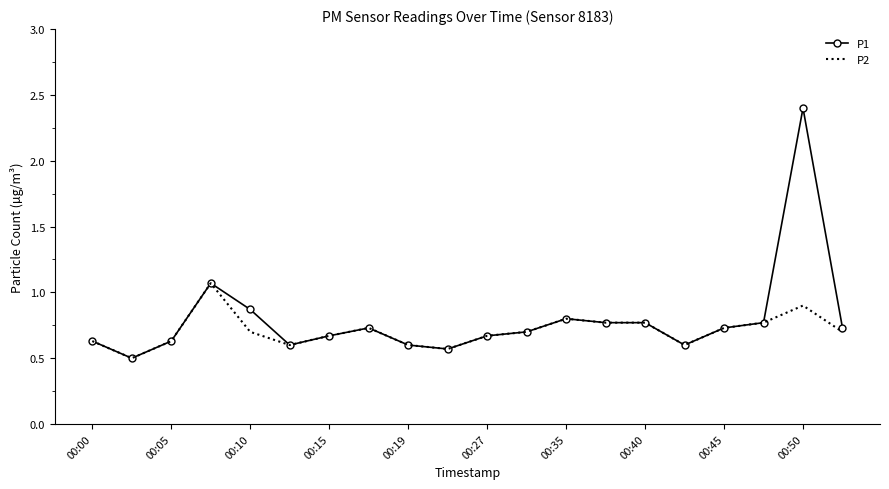

What is the minimum value shown in the chart?

0.5